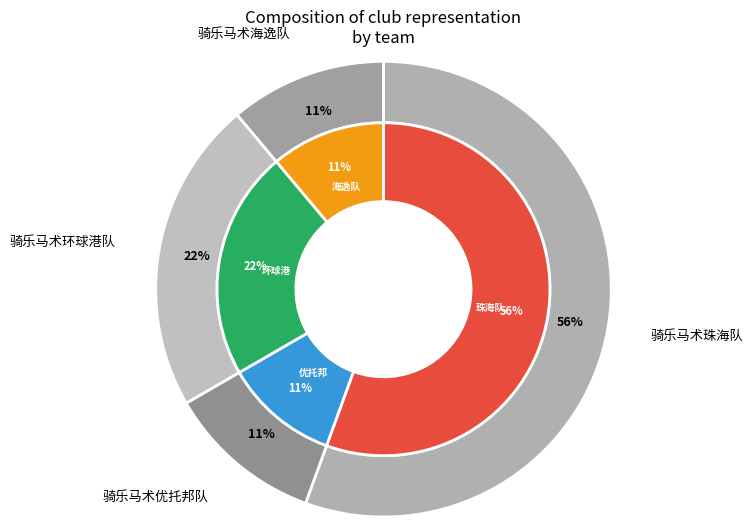

Rank the categories by value from highest to lowest.

骑乐马术珠海队, 骑乐马术环球港队, 骑乐马术优托邦队, 骑乐马术海逸队